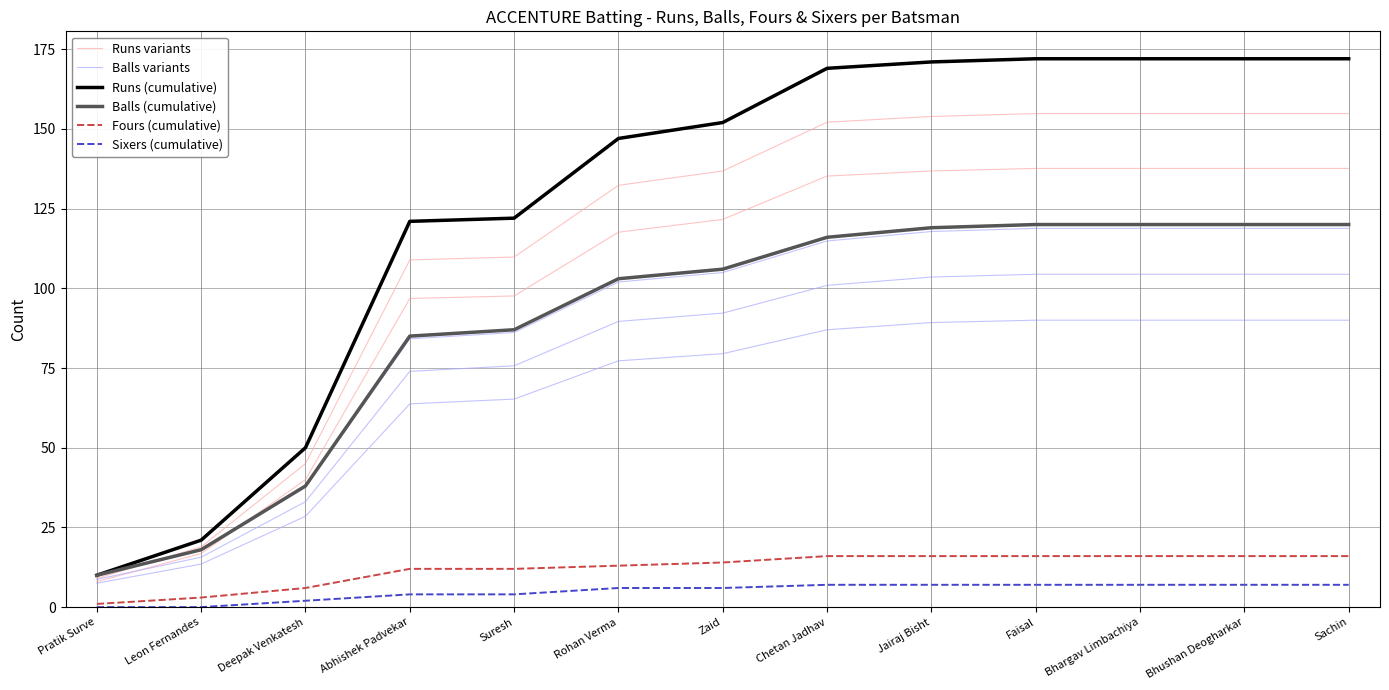

Reading left to right, what are all the values shown in this chart?

Runs variants: Pratik Surve=8.0	Leon Fernandes=16.8	Deepak Venkatesh=40.0	Abhishek Padvekar=96.8	Suresh=97.6	Rohan Verma=117.6	Zaid=121.6	Chetan Jadhav=135.2	Jairaj Bisht=136.8	Faisal=137.6	Bhargav Limbachiya=137.6	Bhushan Deogharkar=137.6	Sachin=137.6
Balls variants: Pratik Surve=7.5	Leon Fernandes=13.5	Deepak Venkatesh=28.5	Abhishek Padvekar=63.8	Suresh=65.2	Rohan Verma=77.2	Zaid=79.5	Chetan Jadhav=87.0	Jairaj Bisht=89.2	Faisal=90.0	Bhargav Limbachiya=90.0	Bhushan Deogharkar=90.0	Sachin=90.0
Runs (cumulative): Pratik Surve=10.0	Leon Fernandes=21.0	Deepak Venkatesh=50.0	Abhishek Padvekar=121.0	Suresh=122.0	Rohan Verma=147.0	Zaid=152.0	Chetan Jadhav=169.0	Jairaj Bisht=171.0	Faisal=172.0	Bhargav Limbachiya=172.0	Bhushan Deogharkar=172.0	Sachin=172.0
Balls (cumulative): Pratik Surve=10.0	Leon Fernandes=18.0	Deepak Venkatesh=38.0	Abhishek Padvekar=85.0	Suresh=87.0	Rohan Verma=103.0	Zaid=106.0	Chetan Jadhav=116.0	Jairaj Bisht=119.0	Faisal=120.0	Bhargav Limbachiya=120.0	Bhushan Deogharkar=120.0	Sachin=120.0
Fours (cumulative): Pratik Surve=1.0	Leon Fernandes=3.0	Deepak Venkatesh=6.0	Abhishek Padvekar=12.0	Suresh=12.0	Rohan Verma=13.0	Zaid=14.0	Chetan Jadhav=16.0	Jairaj Bisht=16.0	Faisal=16.0	Bhargav Limbachiya=16.0	Bhushan Deogharkar=16.0	Sachin=16.0
Sixers (cumulative): Pratik Surve=0.0	Leon Fernandes=0.0	Deepak Venkatesh=2.0	Abhishek Padvekar=4.0	Suresh=4.0	Rohan Verma=6.0	Zaid=6.0	Chetan Jadhav=7.0	Jairaj Bisht=7.0	Faisal=7.0	Bhargav Limbachiya=7.0	Bhushan Deogharkar=7.0	Sachin=7.0